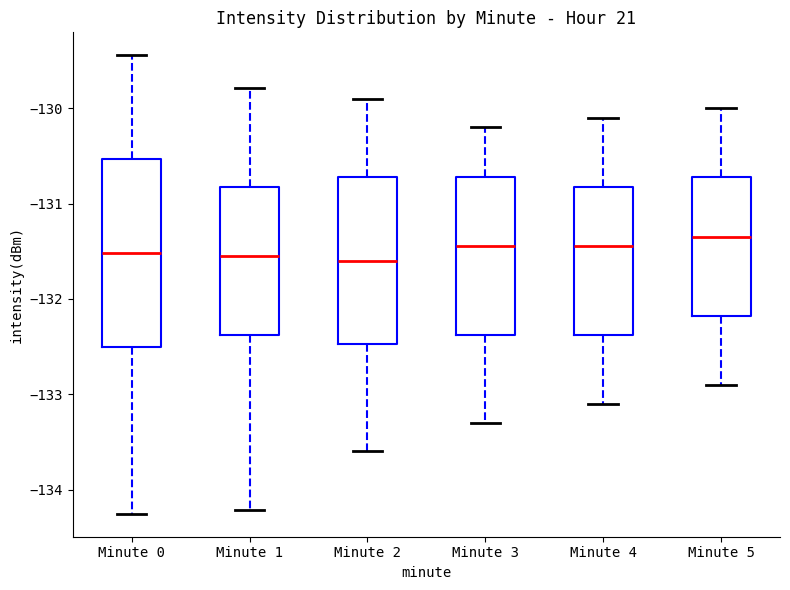

Reading left to right, read every box against the y-axis: the position of its median line, the range the box covers, and the ends of its whiskers. The values are not printed on the chart, so give them approximately, as read against the axis.

Minute 0: median -131.5, box -132.5 to -130.5, whiskers -134.3 to -129.4
Minute 1: median -131.5, box -132.4 to -130.8, whiskers -134.2 to -129.8
Minute 2: median -131.6, box -132.5 to -130.7, whiskers -133.6 to -129.9
Minute 3: median -131.4, box -132.4 to -130.7, whiskers -133.3 to -130.2
Minute 4: median -131.4, box -132.4 to -130.8, whiskers -133.1 to -130.1
Minute 5: median -131.3, box -132.2 to -130.7, whiskers -132.9 to -130.0